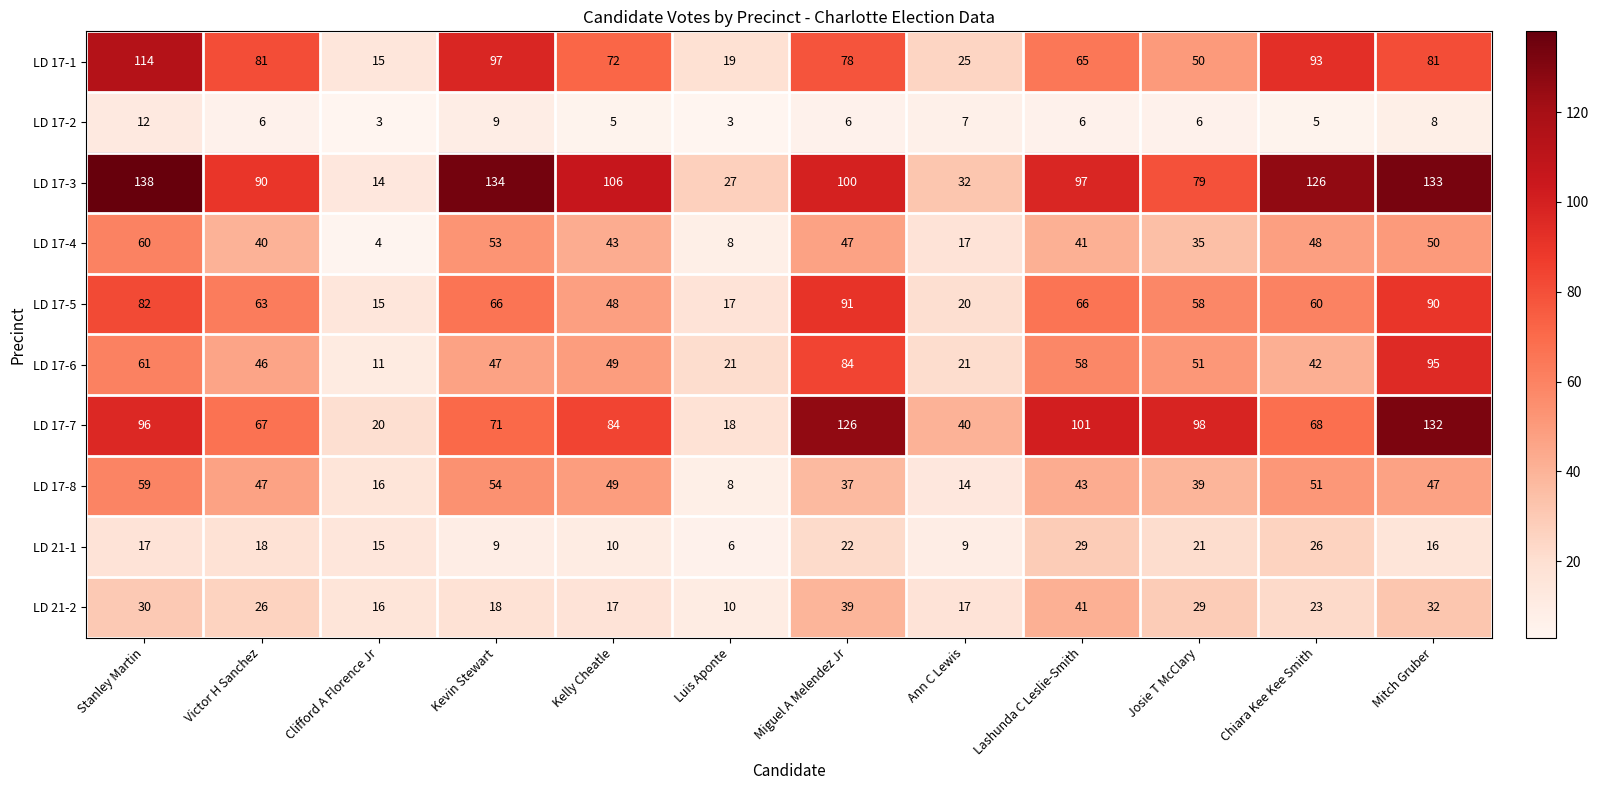

How many data points in LD 17-5 are less than 63?

6